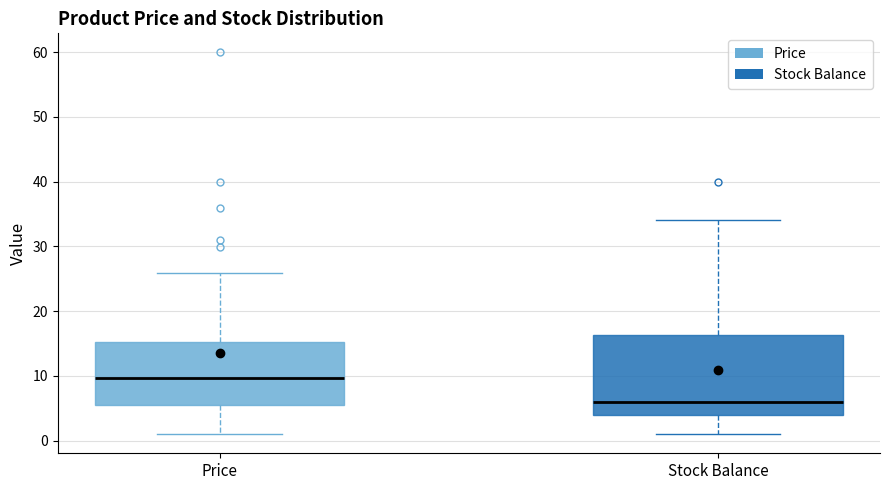

Reading left to right, transcribe this box plot: for each box, give where its median line is, the range the box spans, and where its two whiskers end, as read against the y-axis. The values are not printed on the chart, so give them approximately, as read against the axis.

Price: median 10, box 6 to 15, whiskers 1 to 26
Stock Balance: median 6, box 4 to 16, whiskers 1 to 34